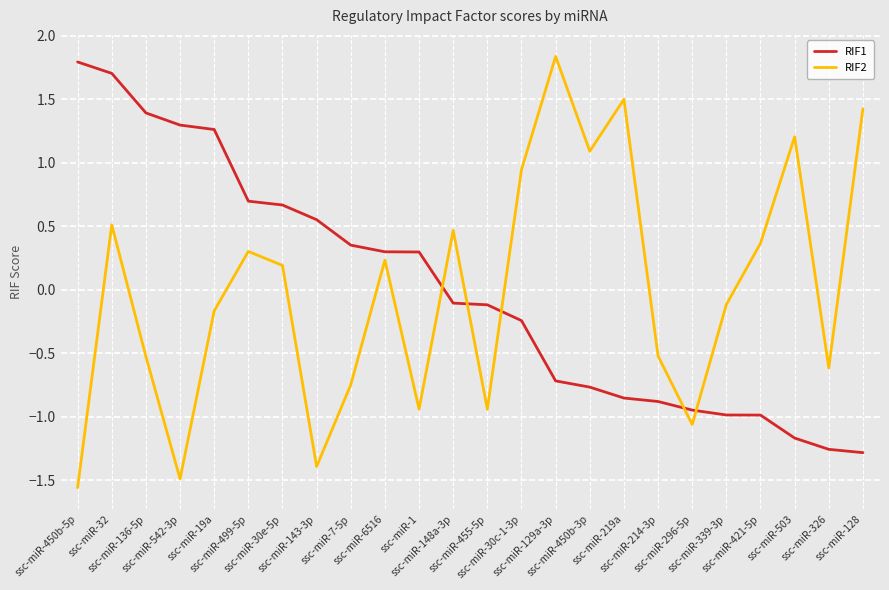

What is the maximum value shown in the chart?

1.8